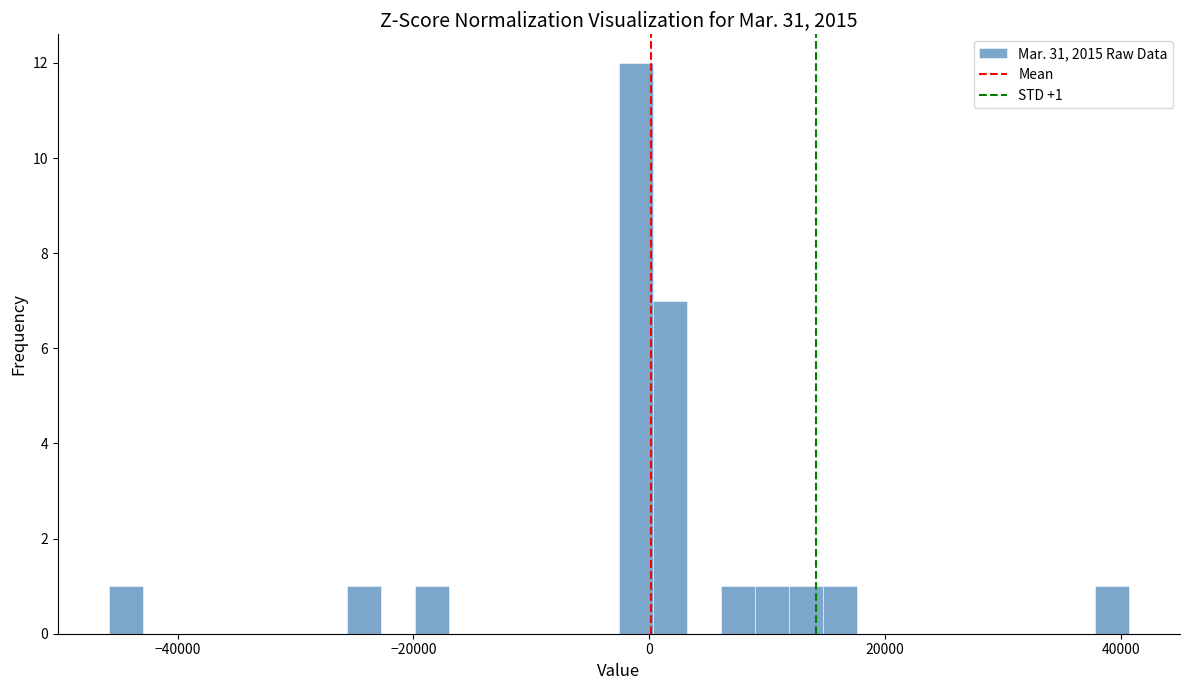

Around what value on the x-axis is the tallest bar? Give the approximate position of its centre, as read against the axis.

-2000